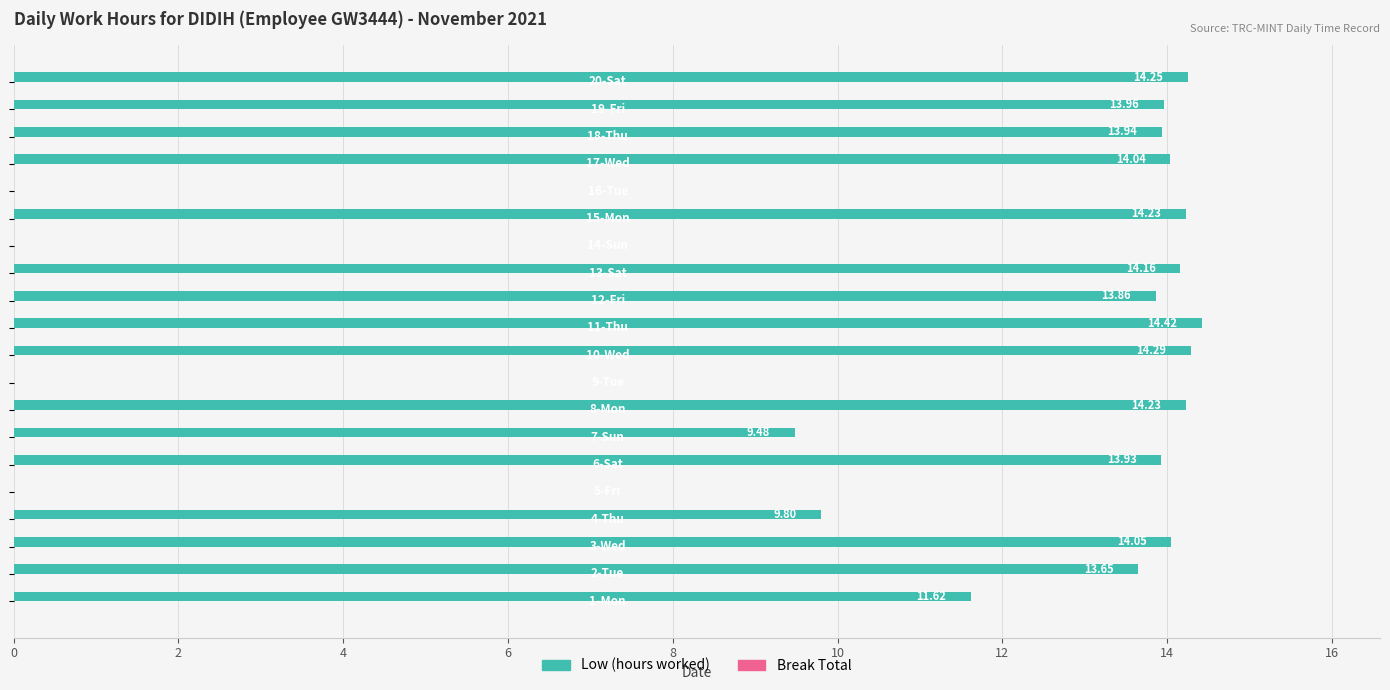

What is the sum of all values?

213.9